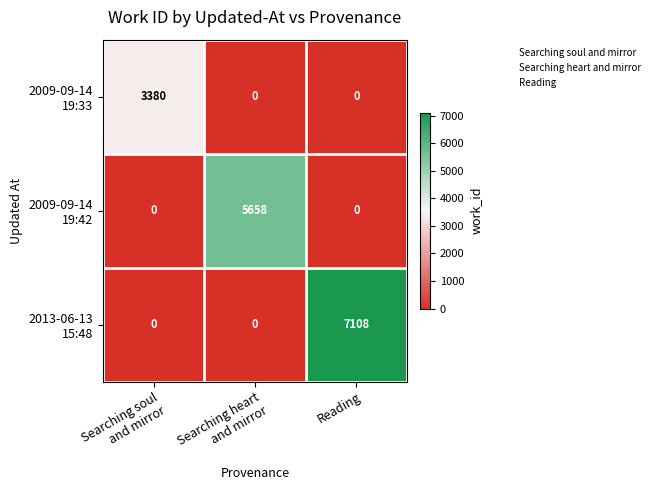

At how many categories does at least one series exceed 163?

3